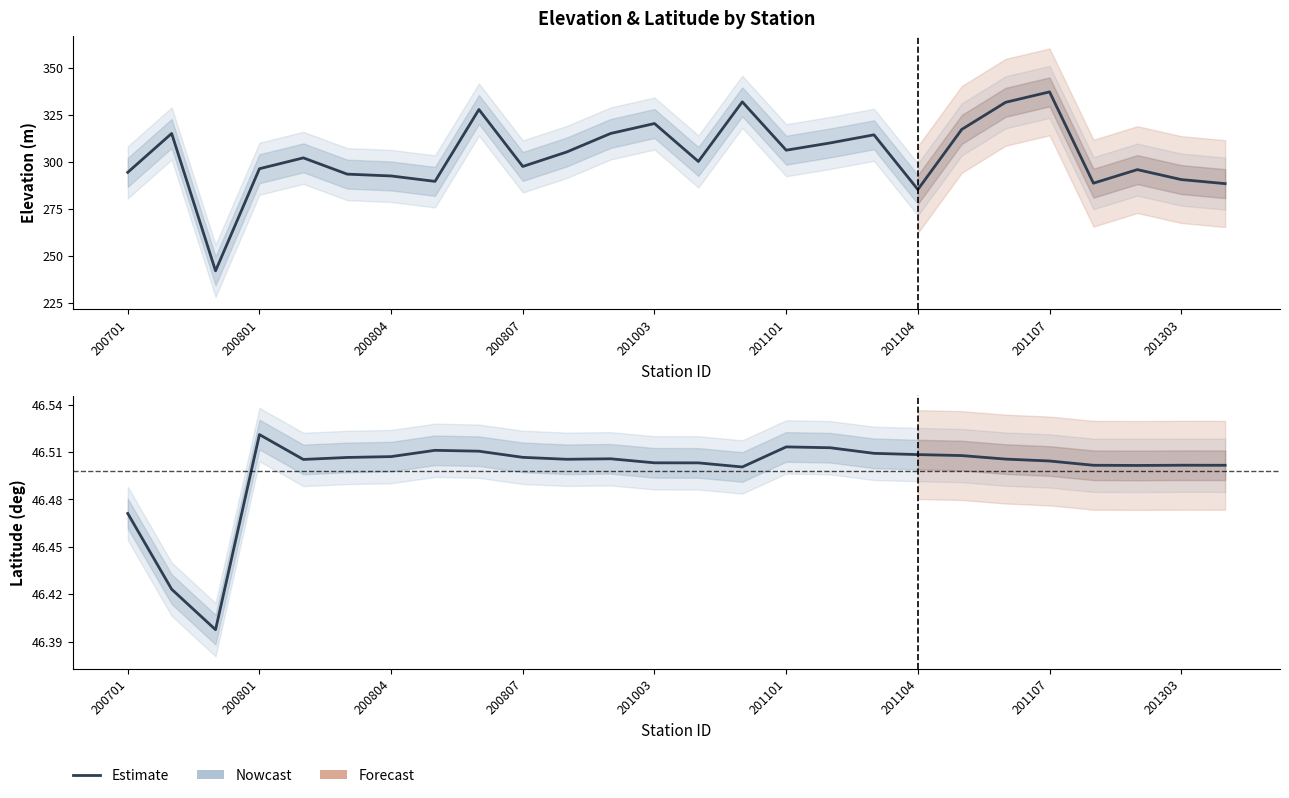

Which has a higher value, 20 or 17?

17